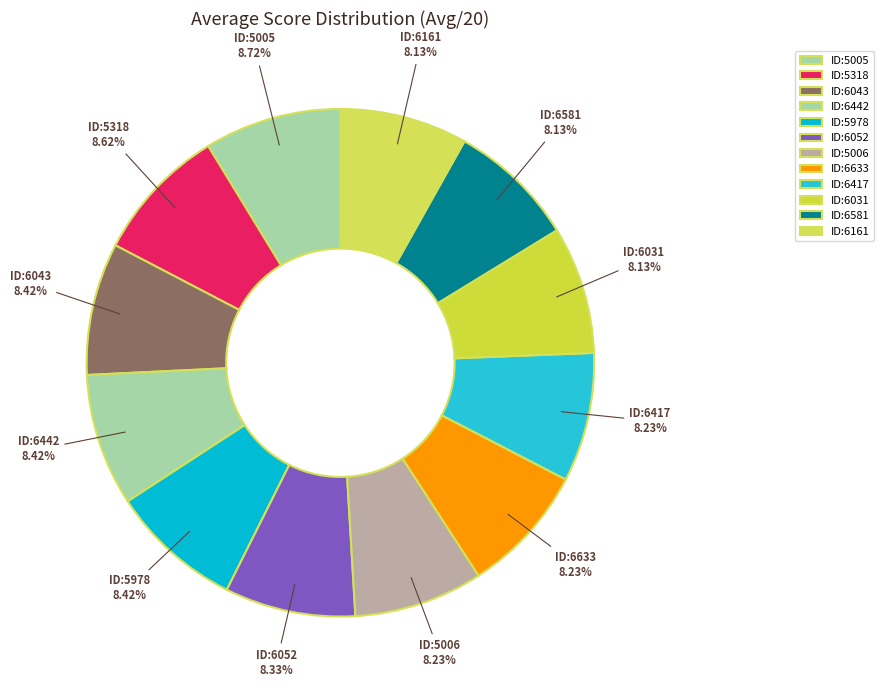

How many slices are in this pie chart?

12